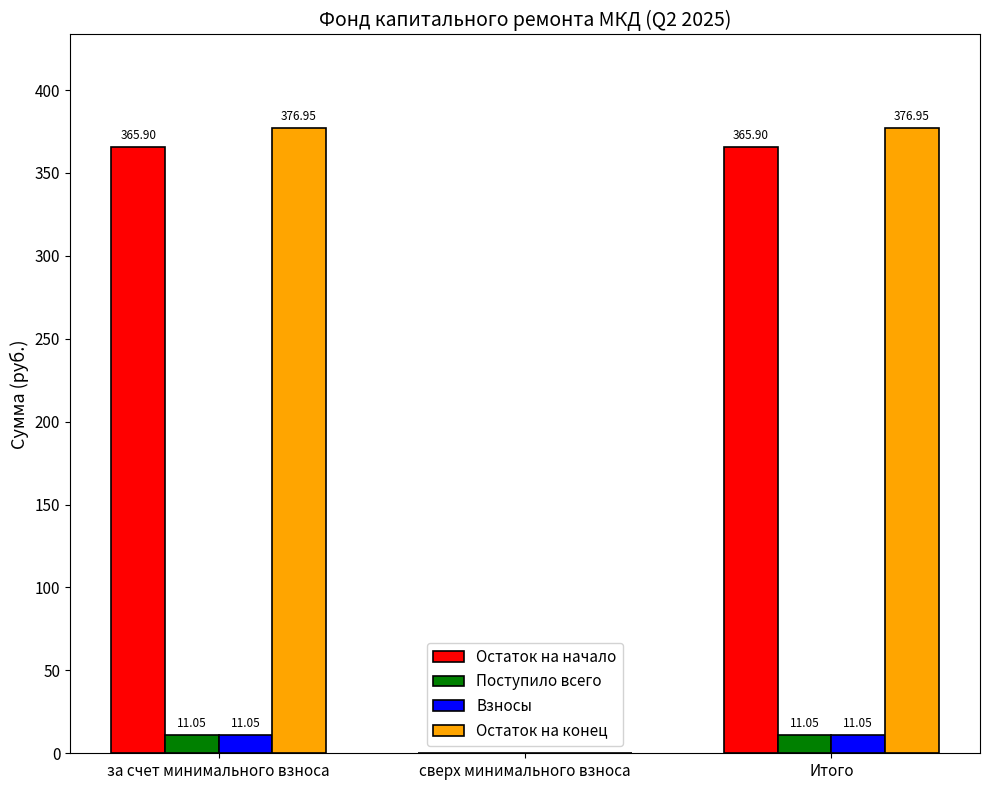

What is the sum of the Поступило всего values at за счет минимального взноса and Итого?

22.1